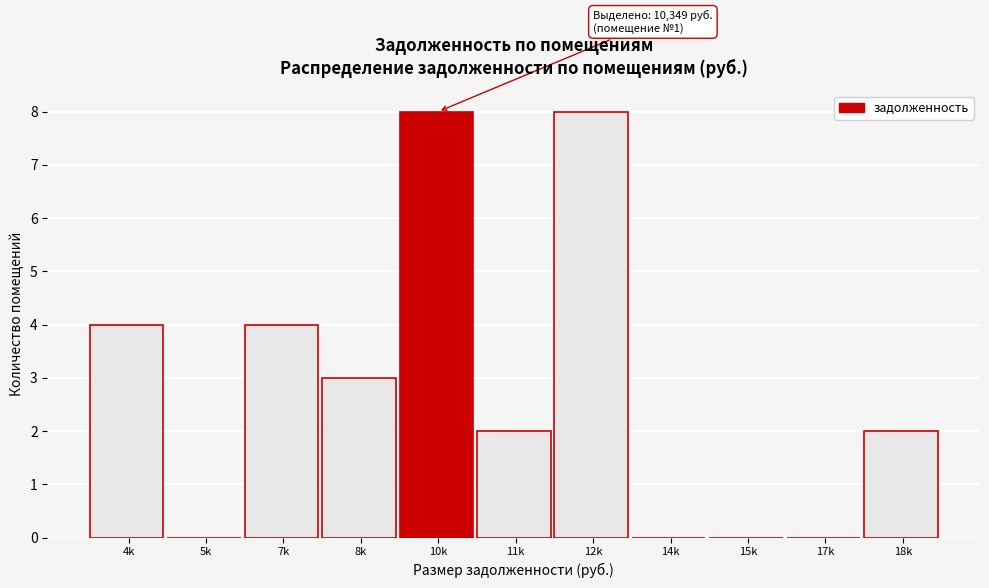

Reading right to left, transcribe all the data shown in this chart.

18k=2	17k=0	15k=0	14k=0	12k=8	11k=2	10k=8	8k=3	7k=4	5k=0	4k=4